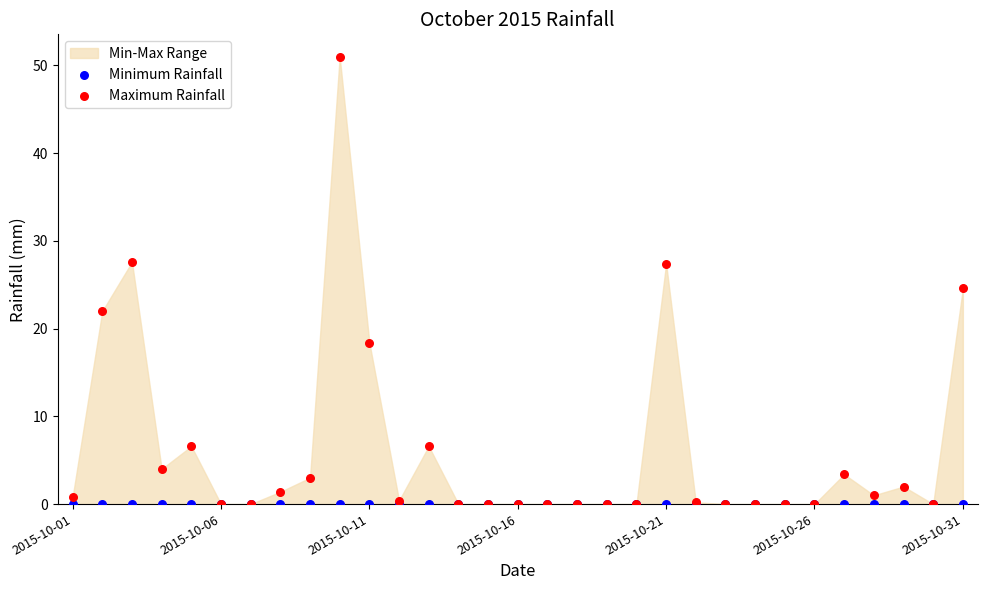

Which series contains the lowest Y value?

Minimum Rainfall